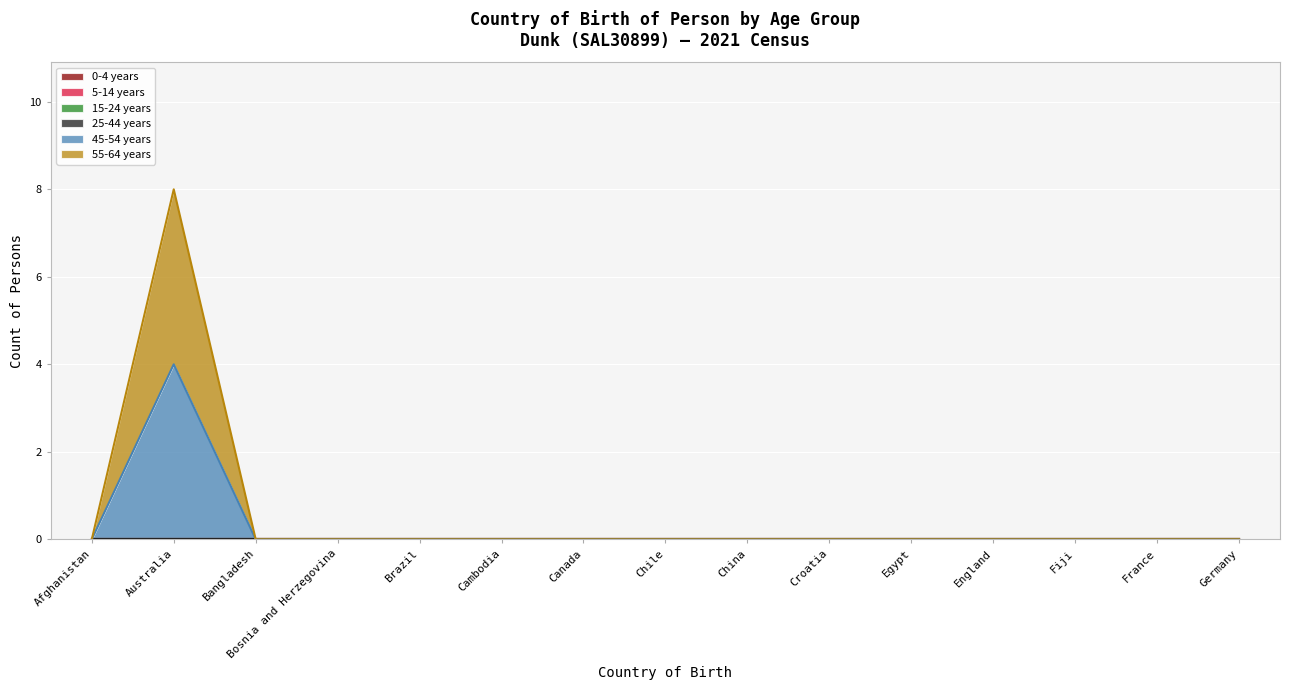

True or false: 55-64 years has a value of 0 at Bosnia and Herzegovina.

True